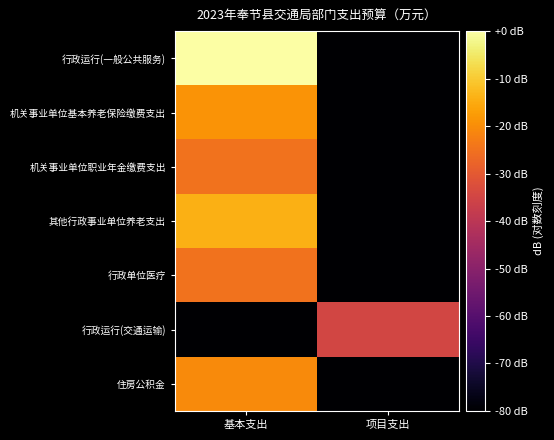

Which series has the widest spread of values?

行政运行(一般公共服务)